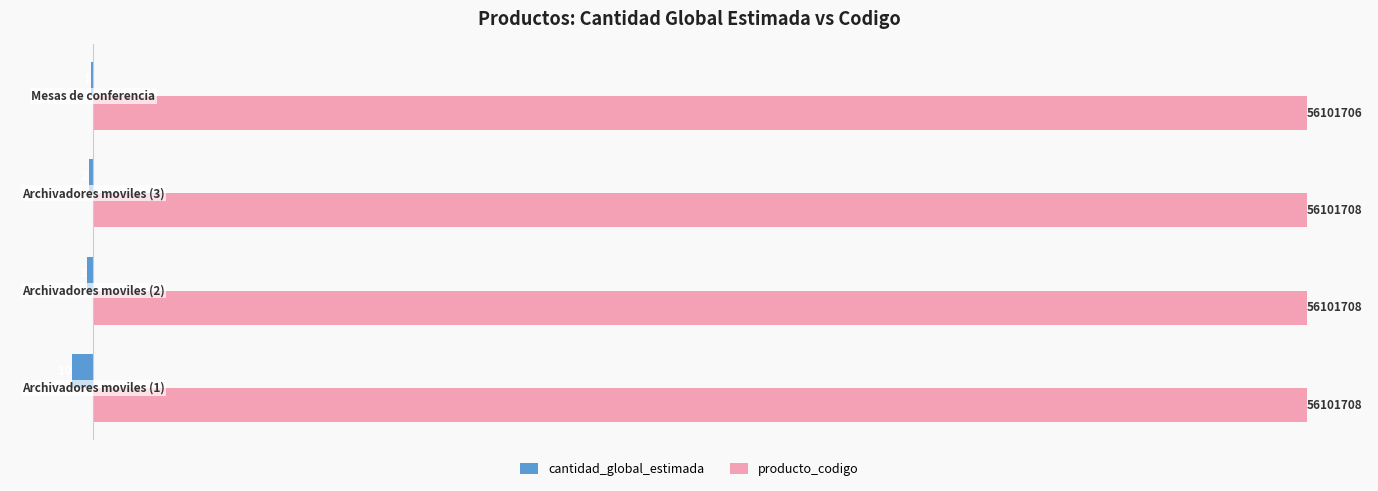

Rank the series by their maximum value, from lowest to highest.

cantidad_global_estimada, producto_codigo